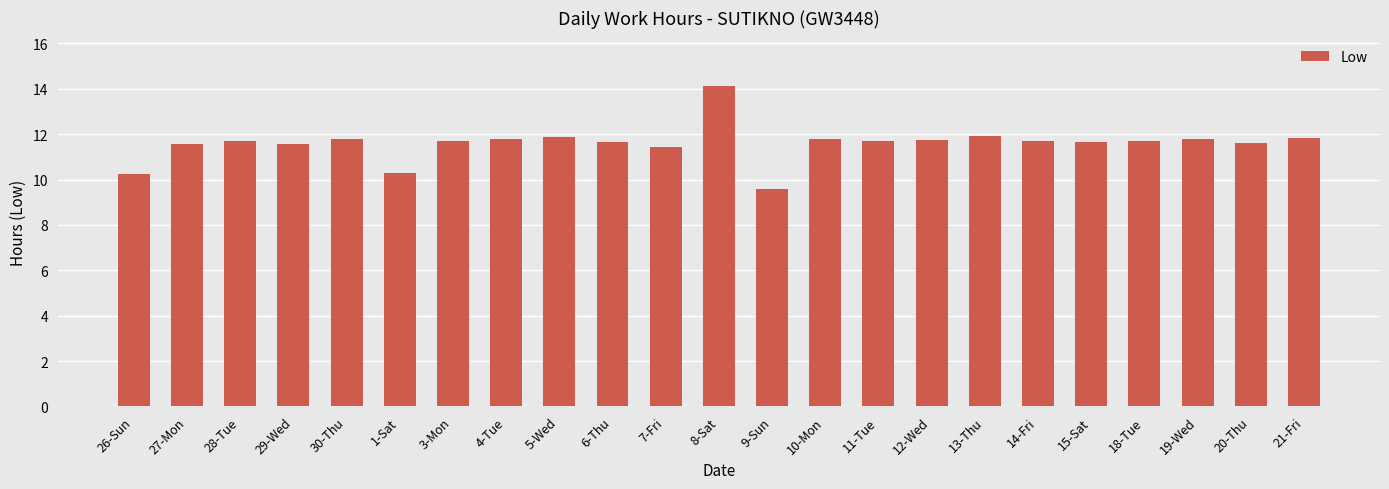

What is the difference between the maximum and minimum values?

4.6